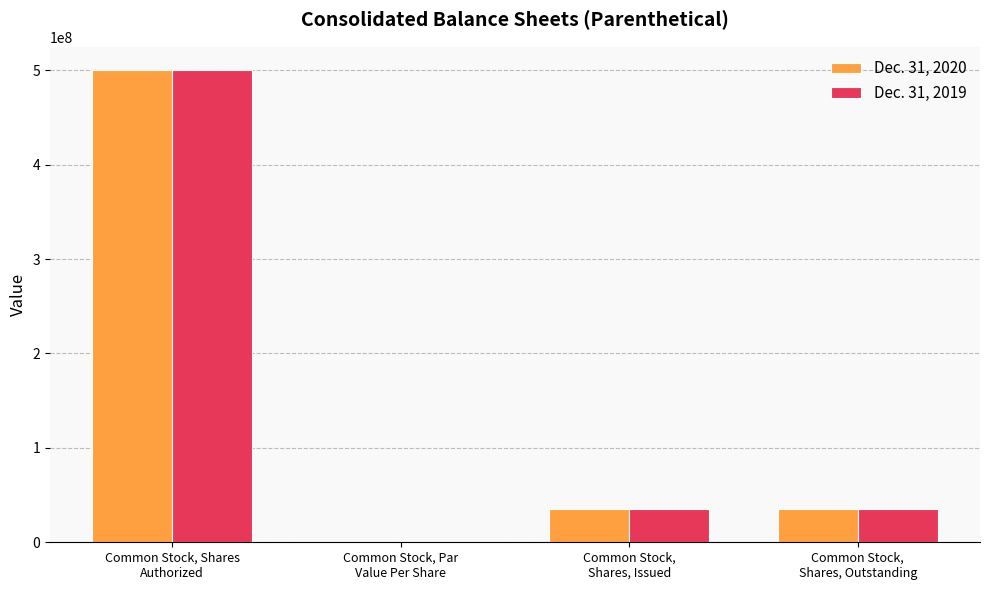

Are the bars grouped side by side (vs. stacked)?

Yes